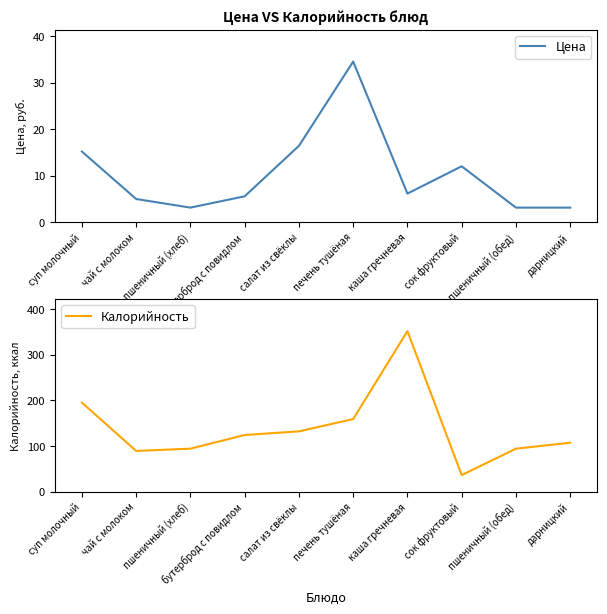

The value of Цена at пшеничный (хлеб) is 4.2. True or false?

False